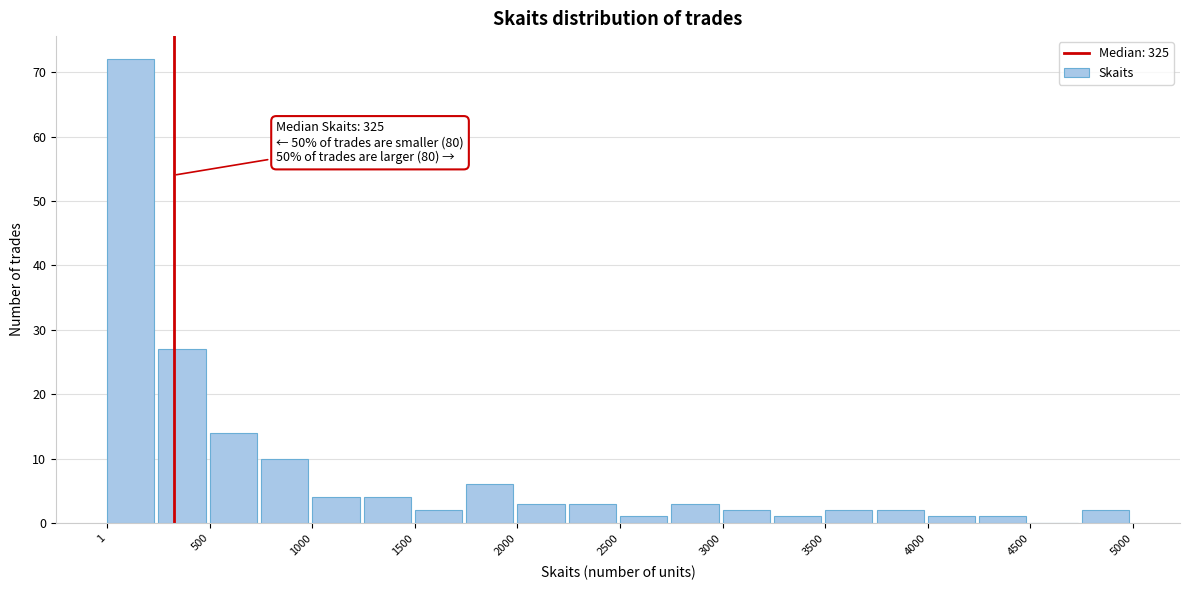

Which range on the x-axis has the tallest bar?

0 to 250